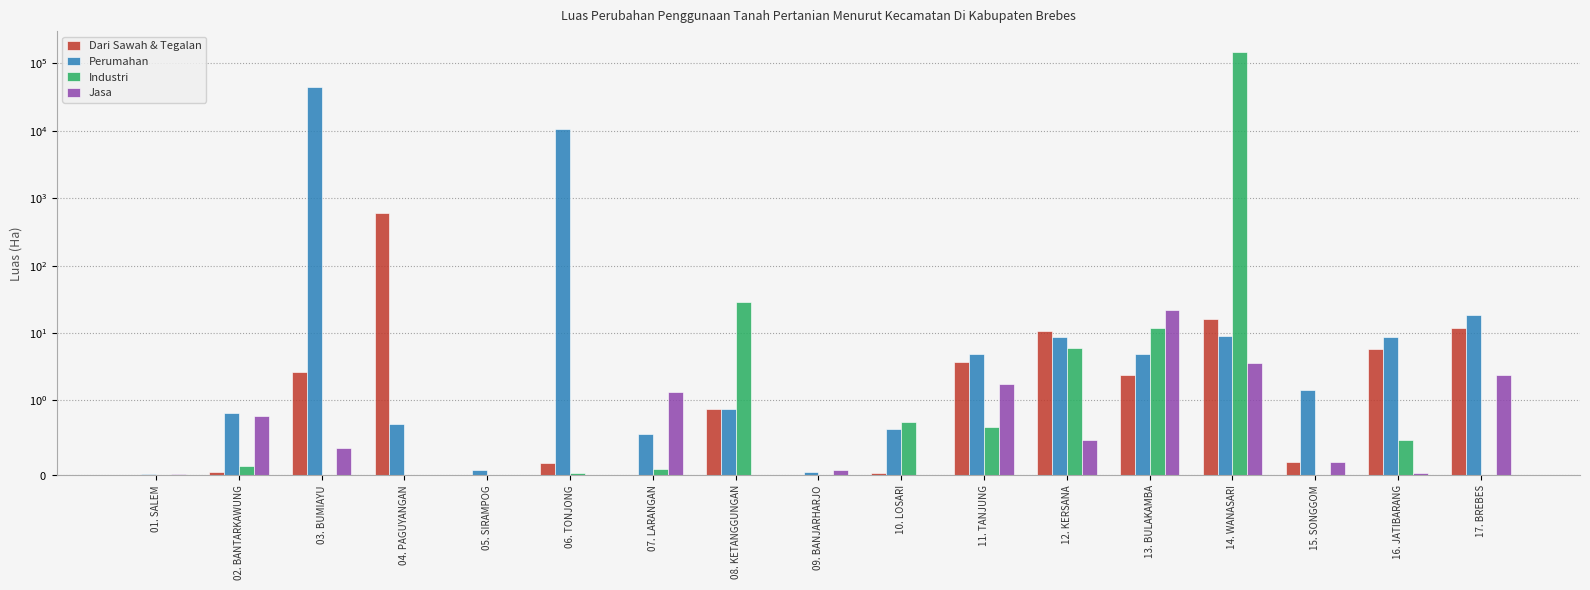

What is the difference between the maximum and minimum values in the Dari Sawah & Tegalan series?

605.9